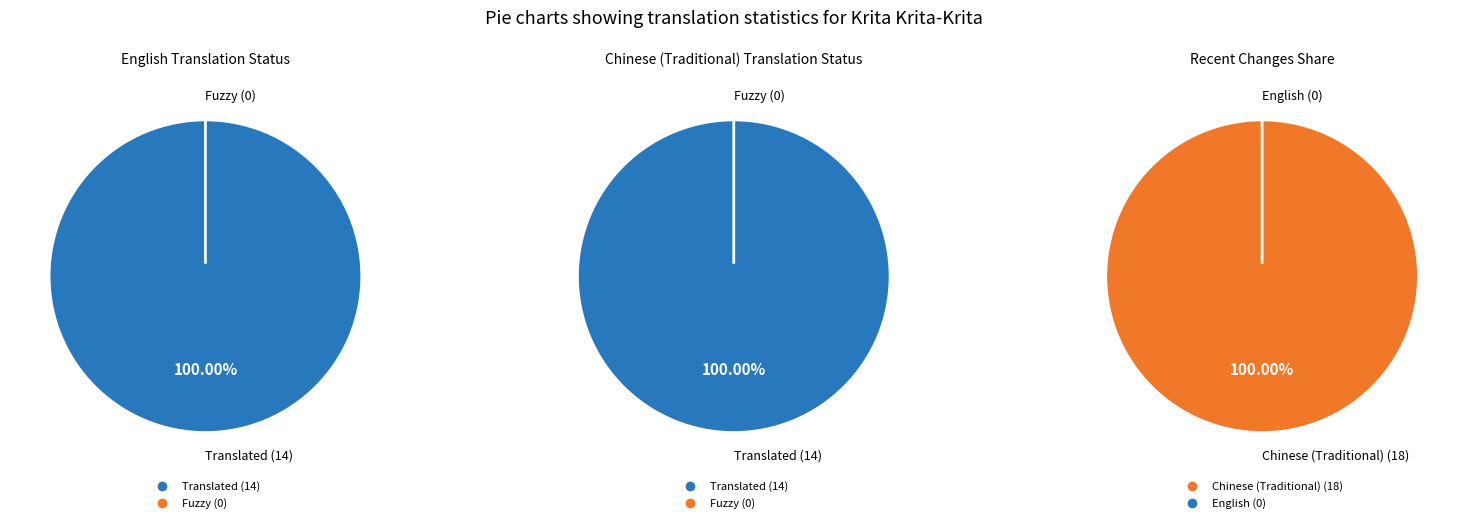

Is English the majority of the pie?

No